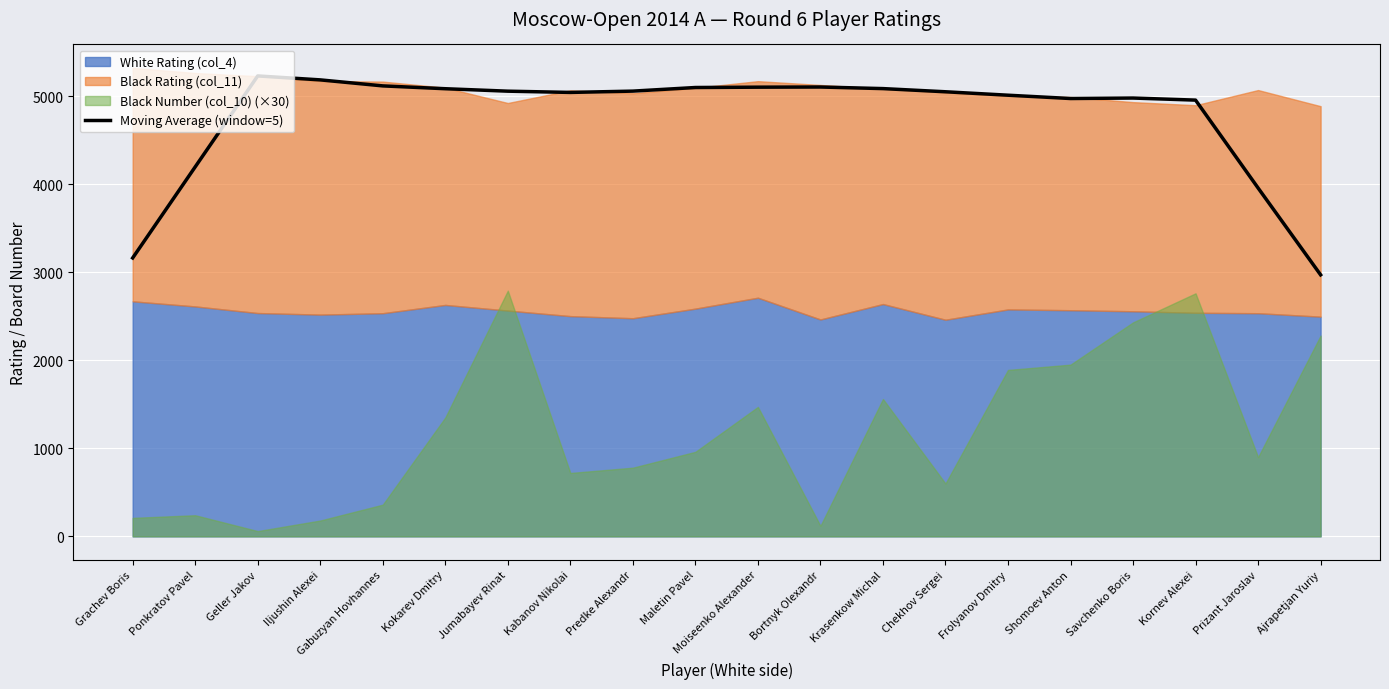

How many points are lower than both their immediate neighbors (excluding endpoints)?

2